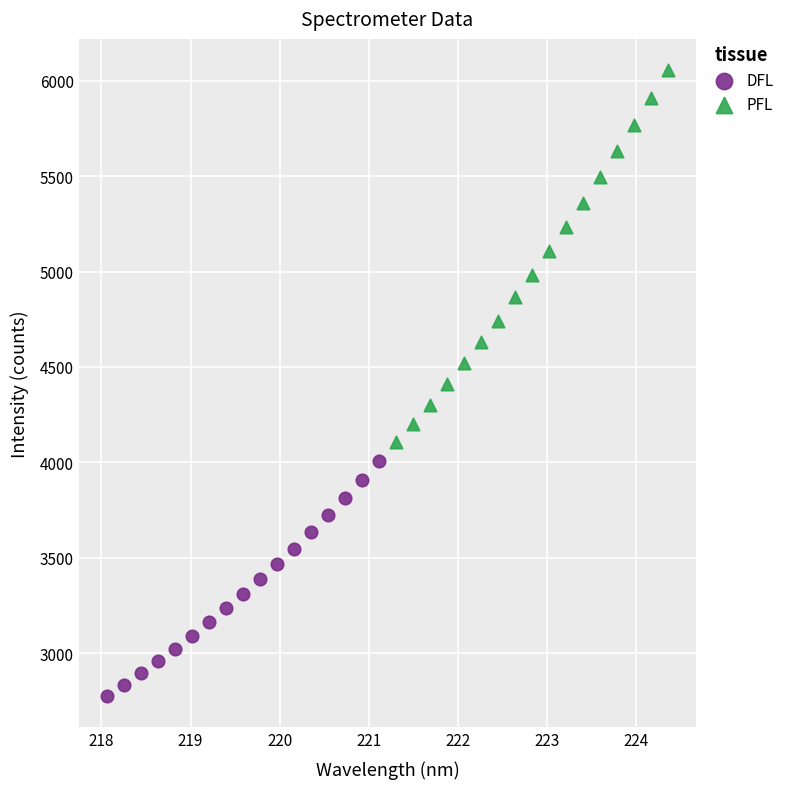

Which series has the largest Y range (max minus min)?

PFL